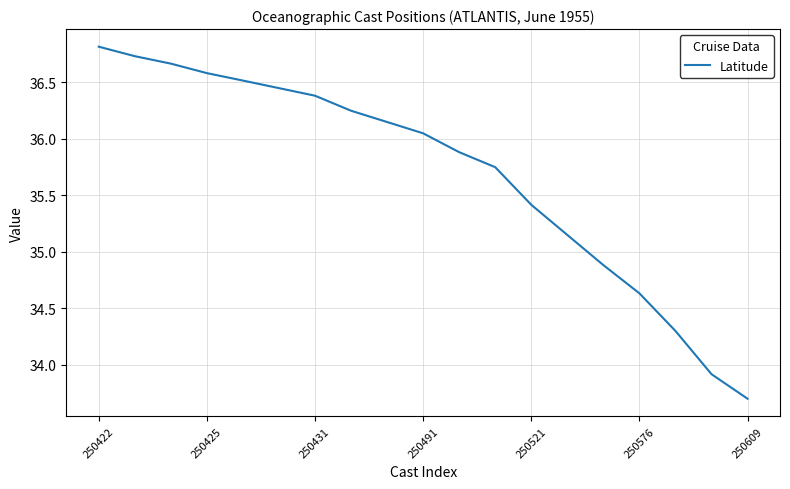

What is the difference between the maximum and minimum values?

3.1